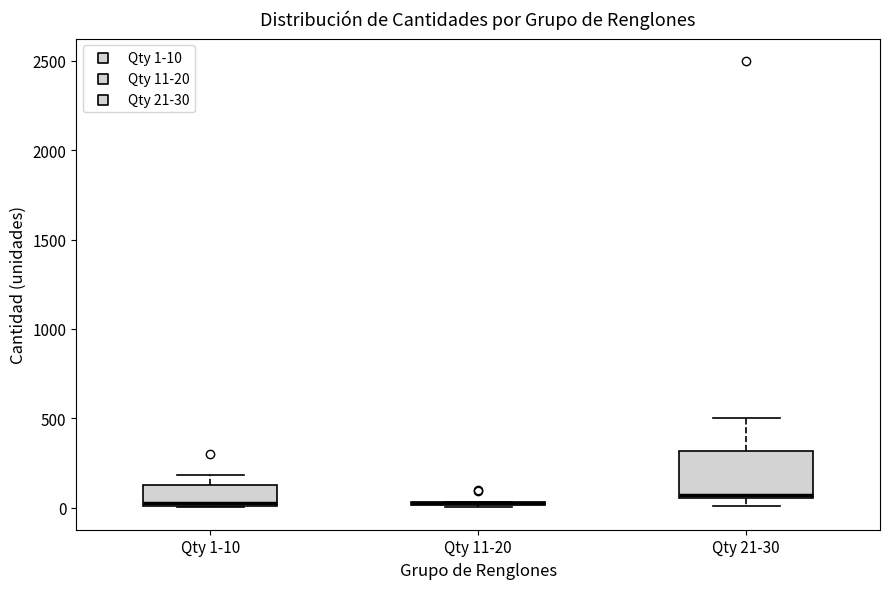

Where does the upper whisker of the box for Qty 21-30 end on the y-axis? The values are not printed on the chart, so give them approximately, as read against the axis.

500